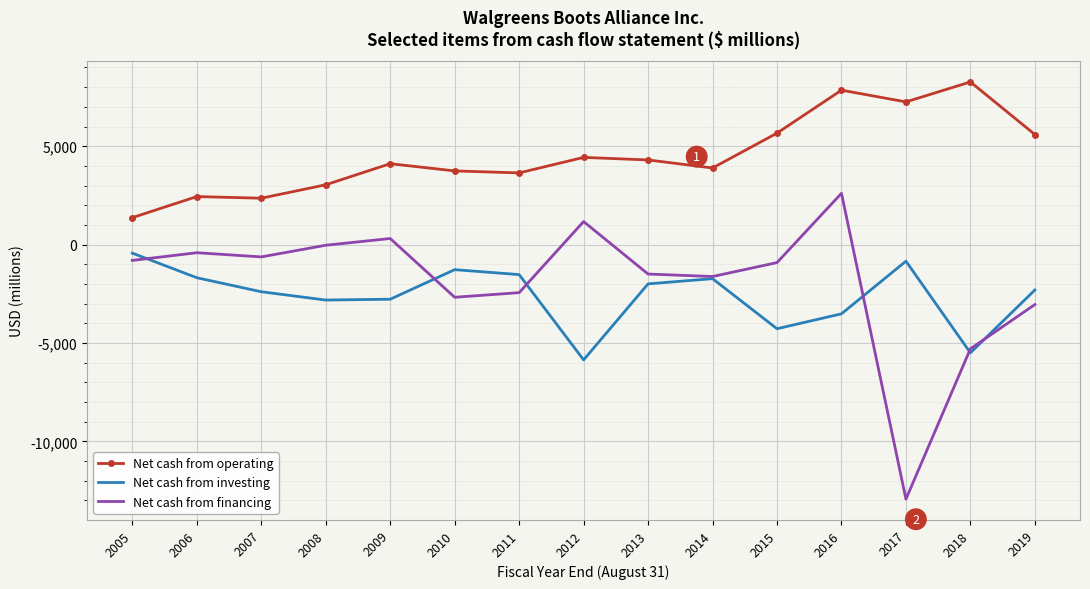

Is it true that Net cash from operating equals 4301 at 2013?

True